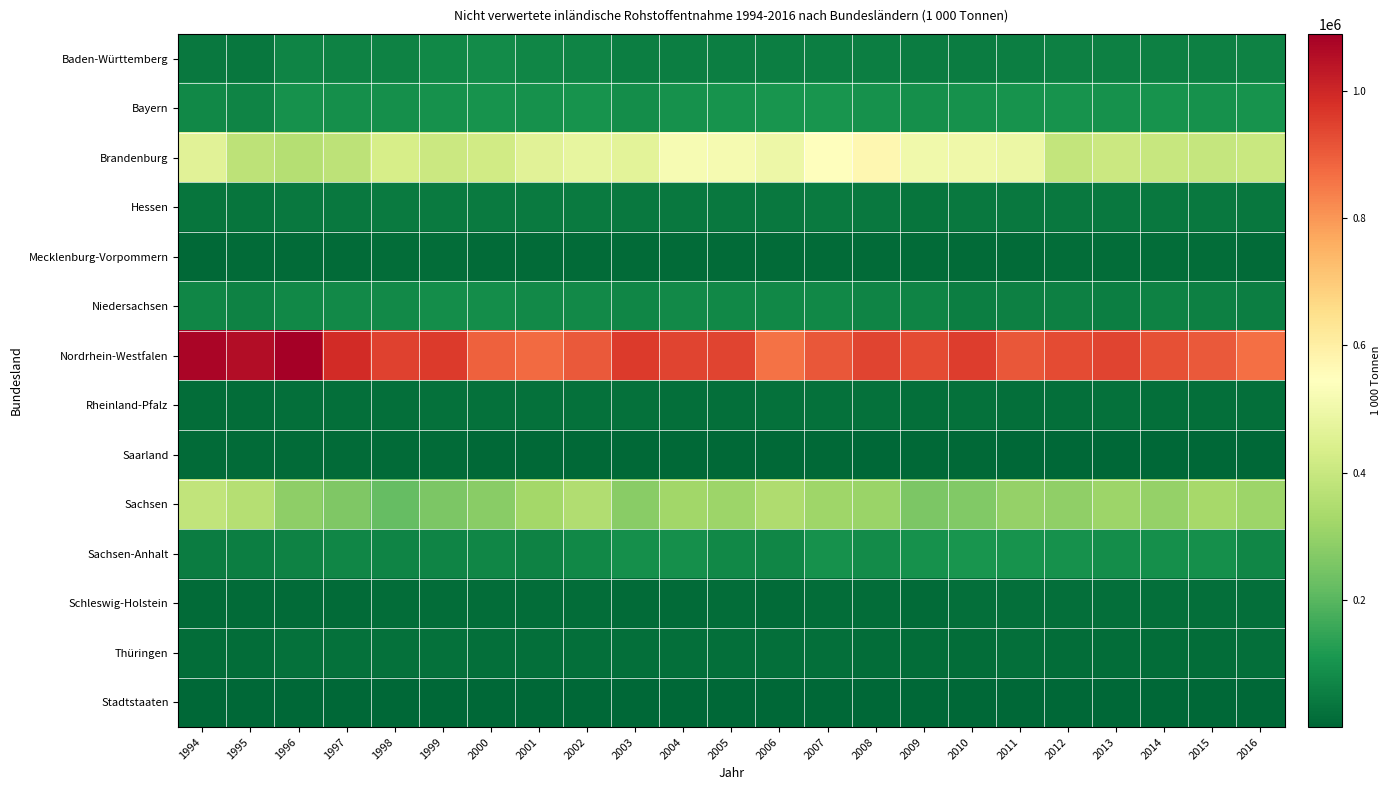

Rank the series at 2007 from highest to lowest value.

Nordrhein-Westfalen, Brandenburg, Sachsen, Bayern, Sachsen-Anhalt, Niedersachsen, Baden-Württemberg, Hessen, Rheinland-Pfalz, Thüringen, Schleswig-Holstein, Mecklenburg-Vorpommern, Saarland, Stadtstaaten